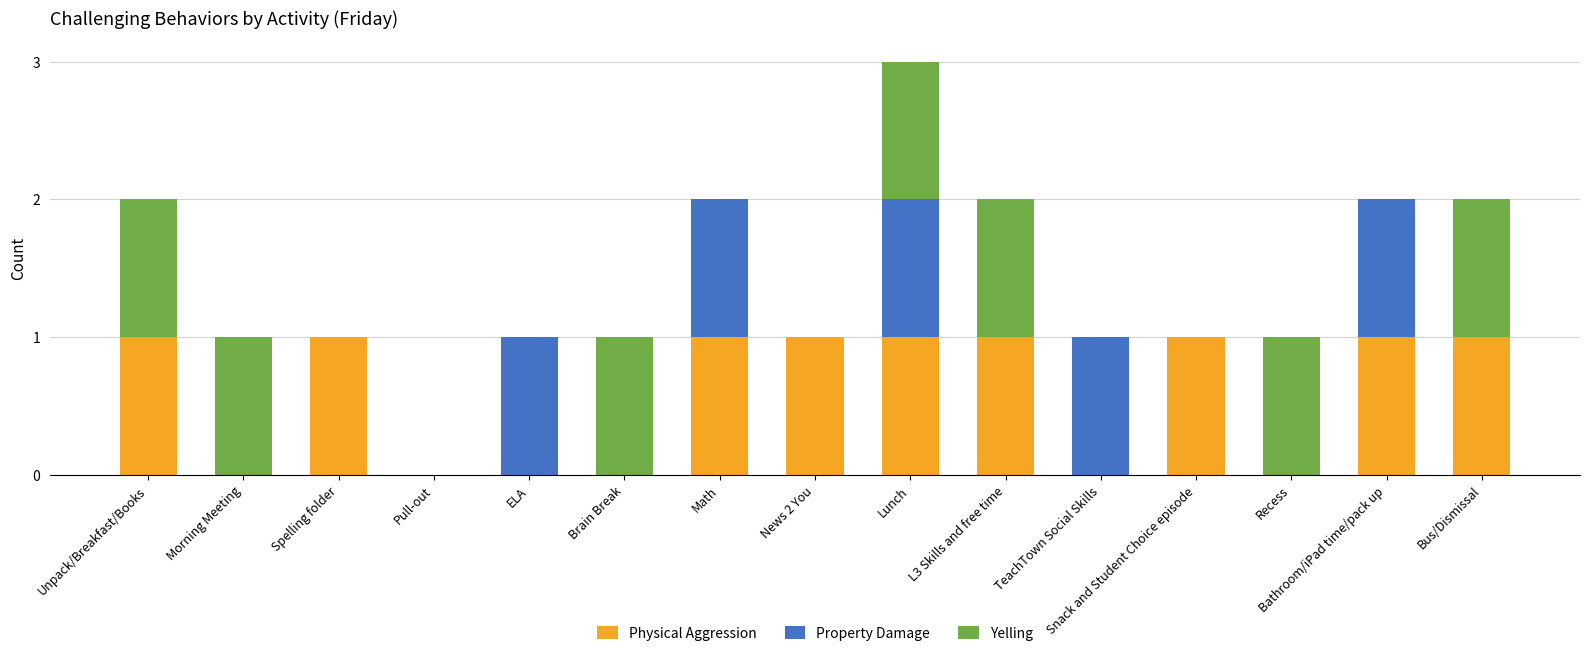

The value of Physical Aggression at Brain Break is 0. True or false?

True